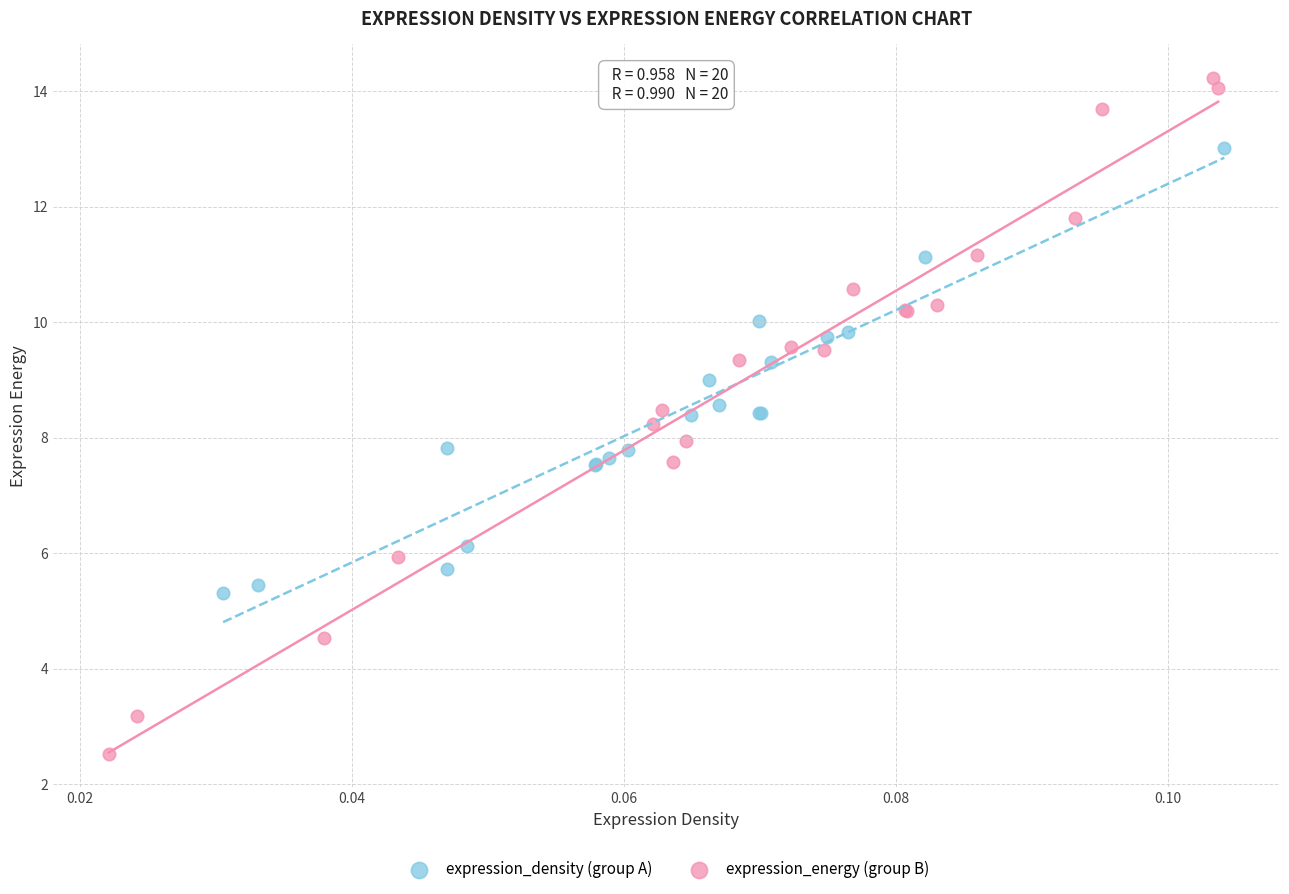

What are all the series names shown in the legend?

expression_density (group A), expression_energy (group B)